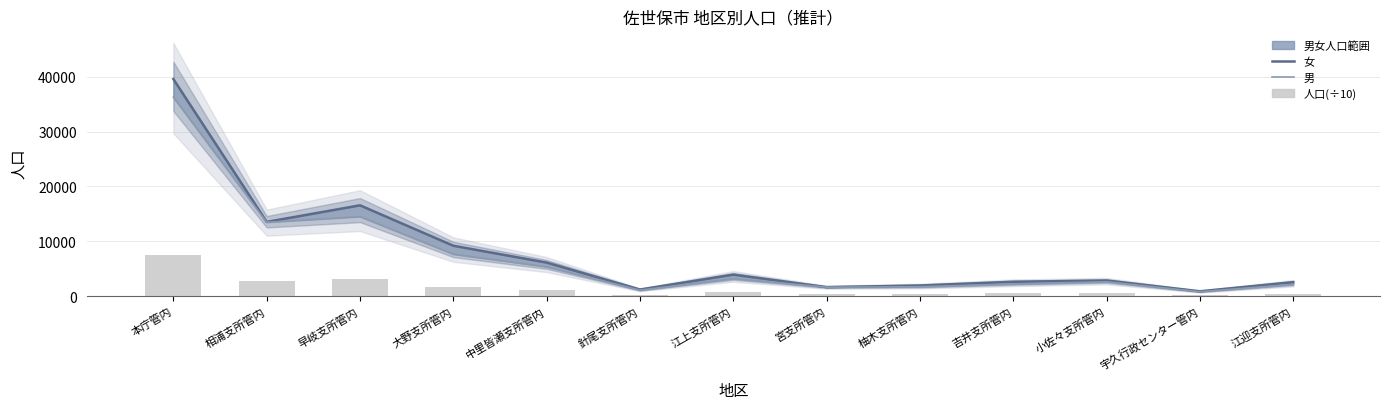

The 女 series shows 9178.0 at 大野支所管内. True or false?

True